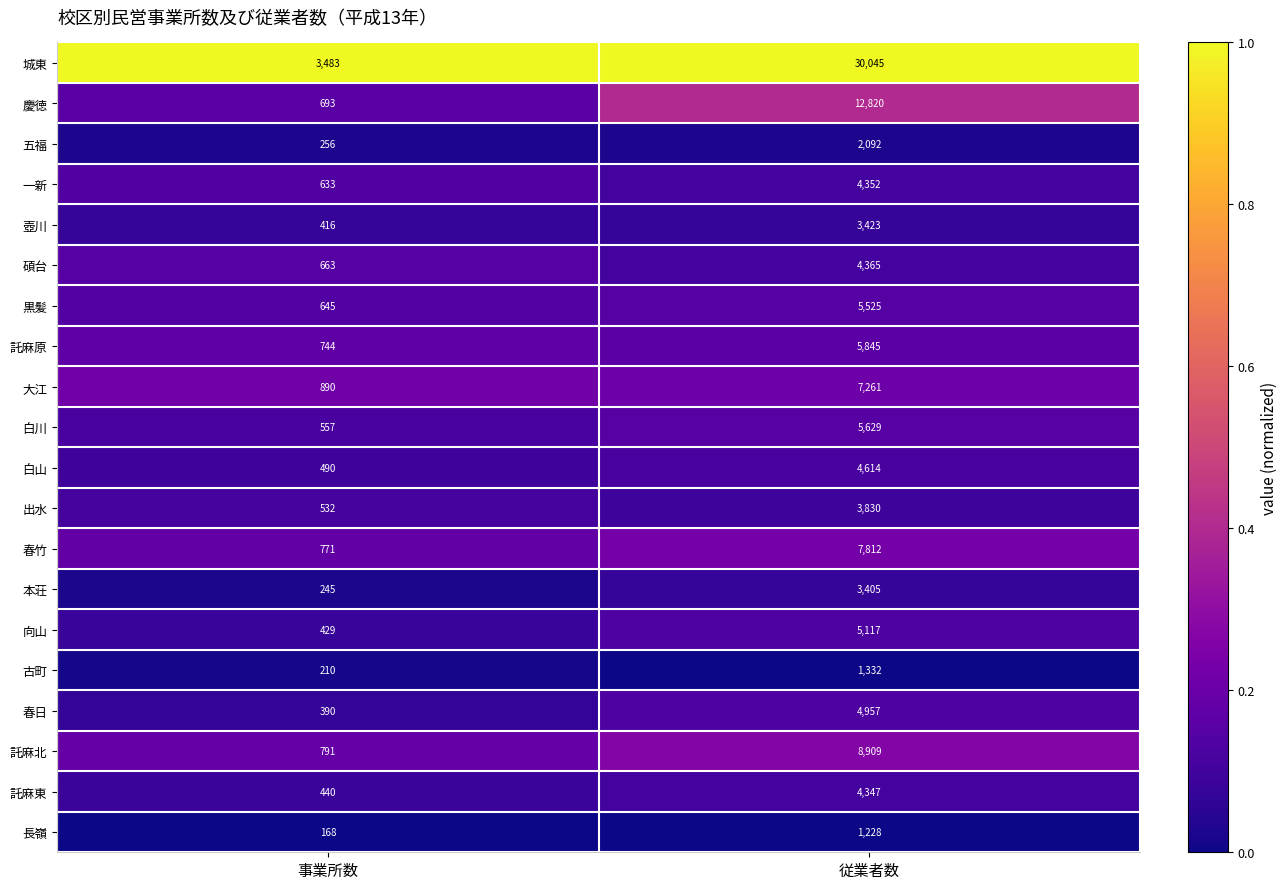

What is the sum of the 本荘 values at 事業所数 and 従業者数?

3650